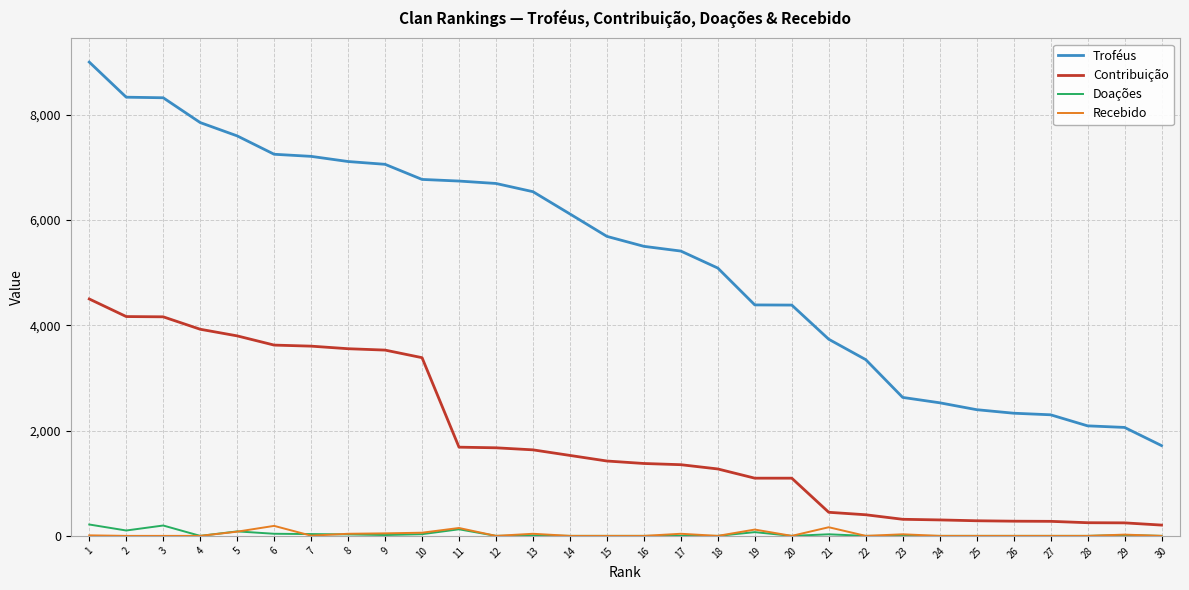

True or false: Doações and Contribuição intersect in this chart.

False